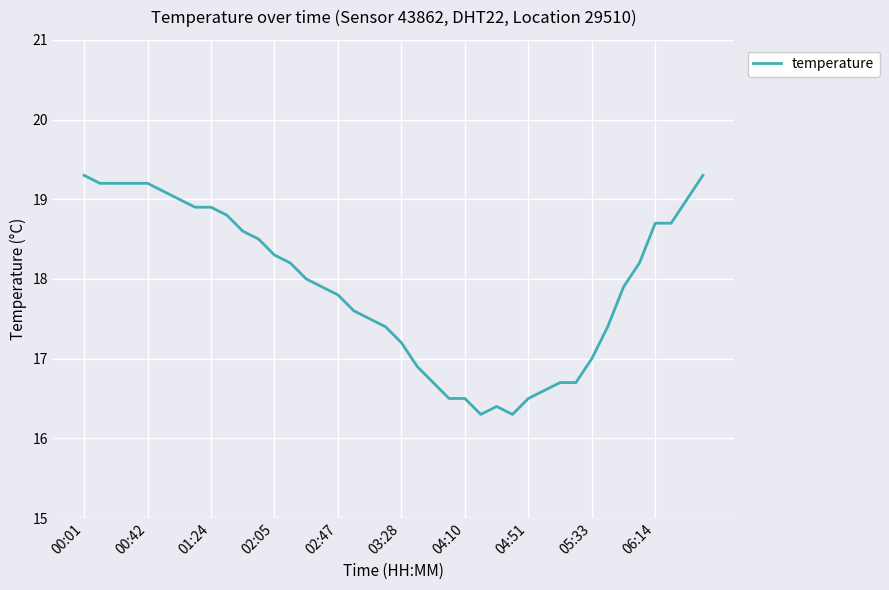

What is the maximum value shown in the chart?

19.3